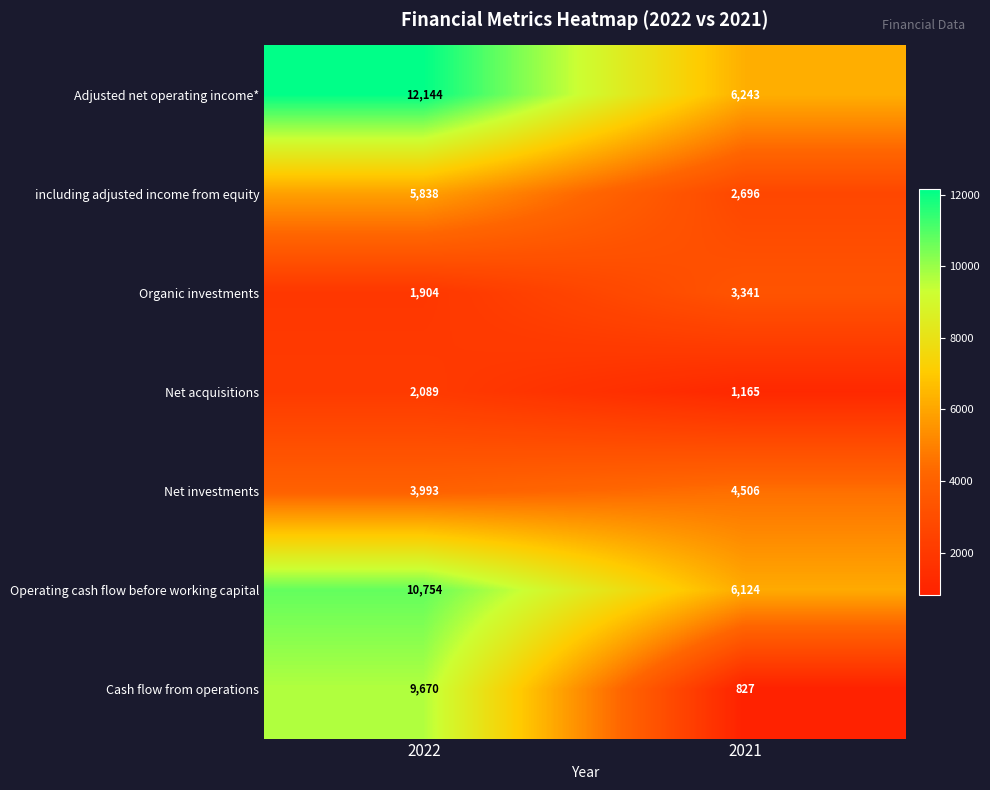

How many series are shown in this chart?

7